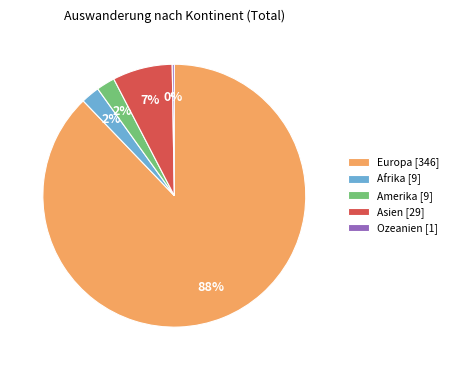

True or false: Asien [29] accounts for 7% of the total.

True